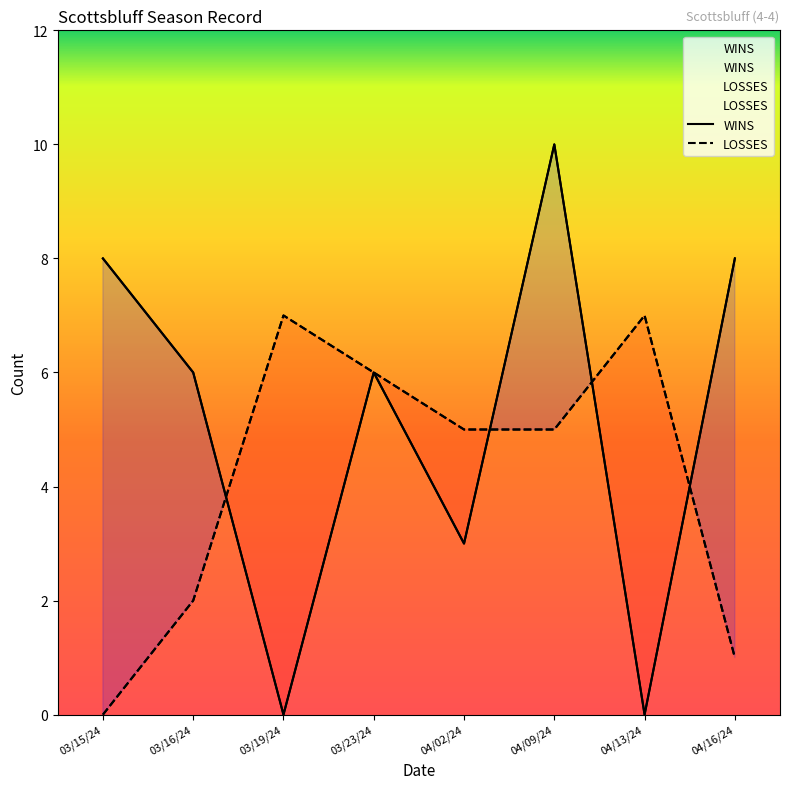

At how many categories does at least one series exceed 7?

3